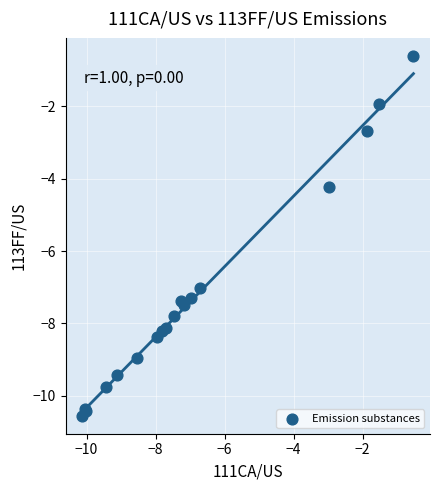

What Y value in the scatter plot is closest to -5?

-4.2